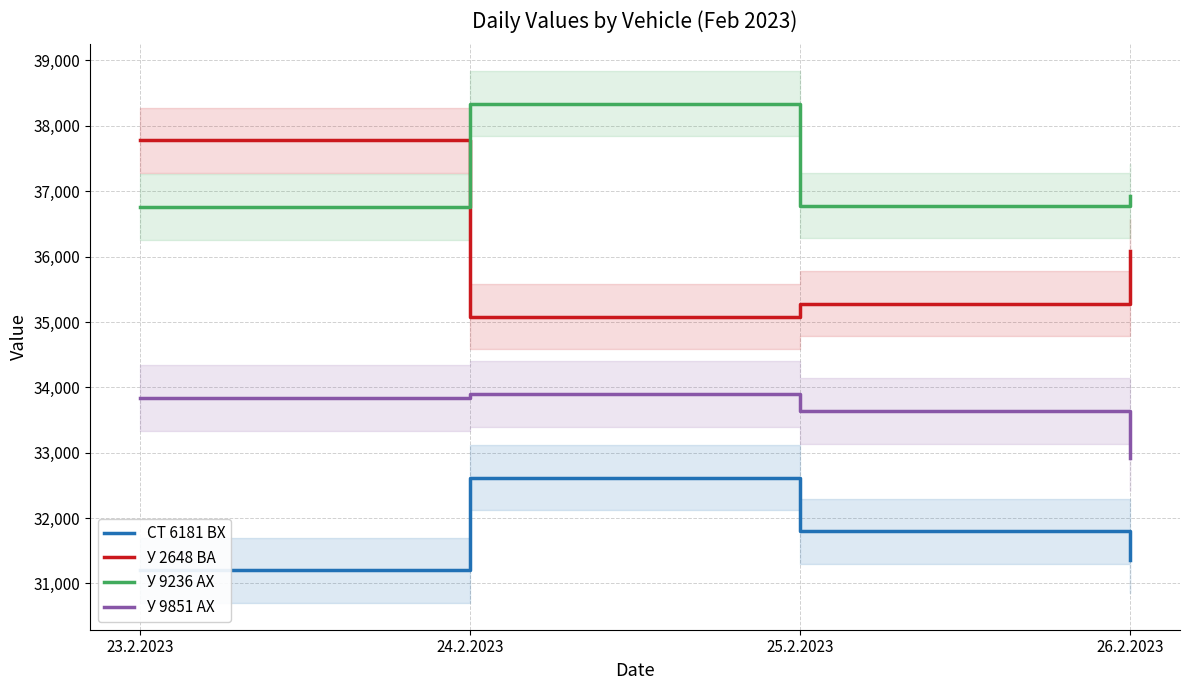

Is the value of СТ 6181 ВХ at 23.2.2023 greater than the value of У 2648 ВА at 25.2.2023?

No